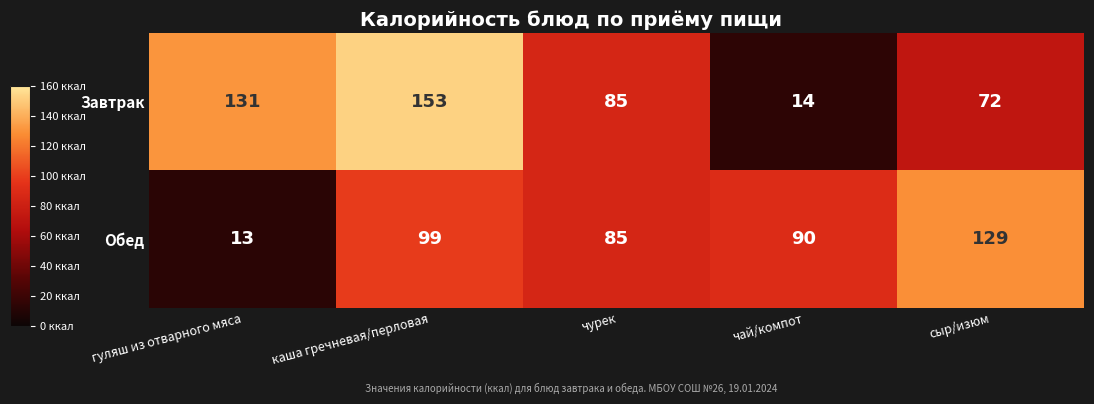

What is the sum of all Обед values?

416